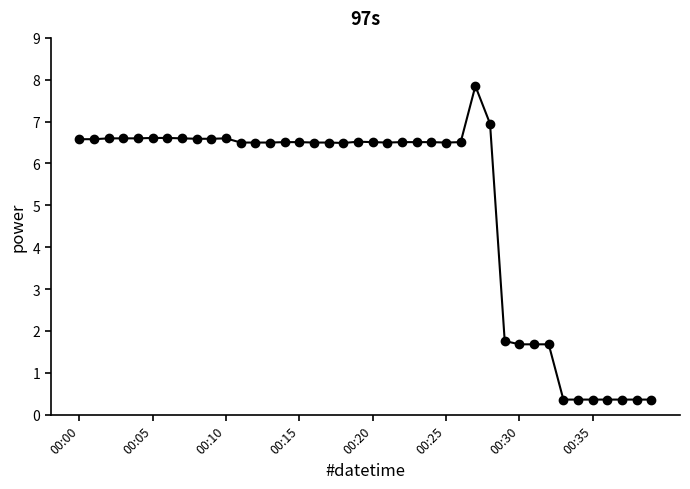

Does the chart have visible grid lines?

No